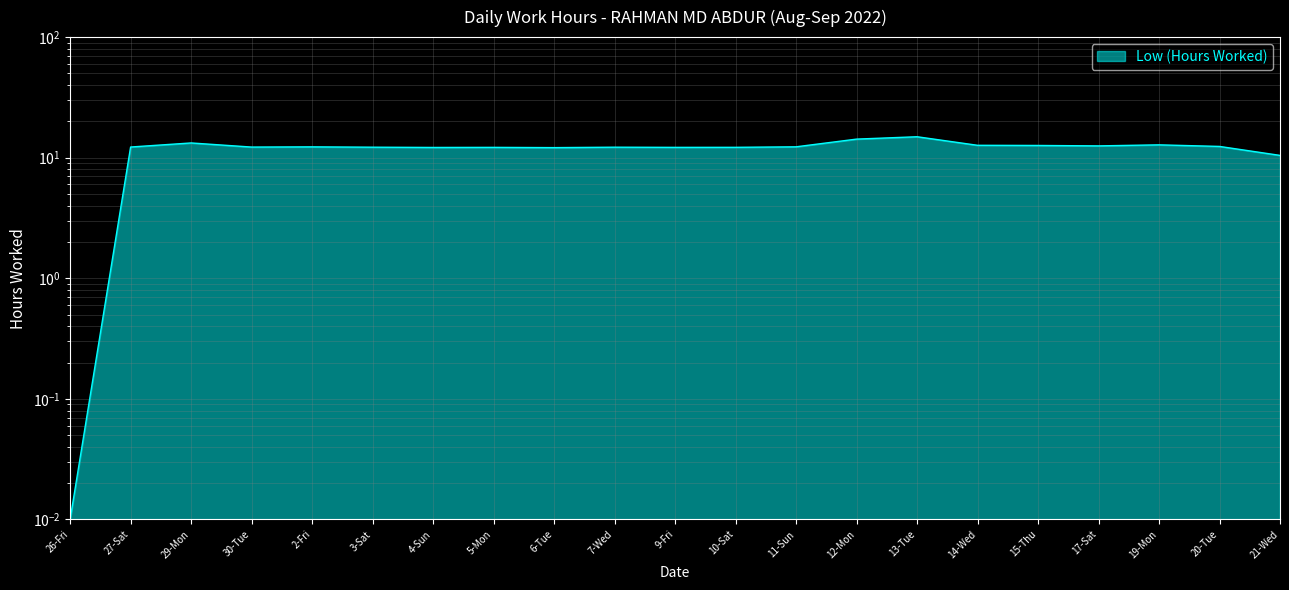

The chart shows a value of 12.4 at 20-Tue. True or false?

True